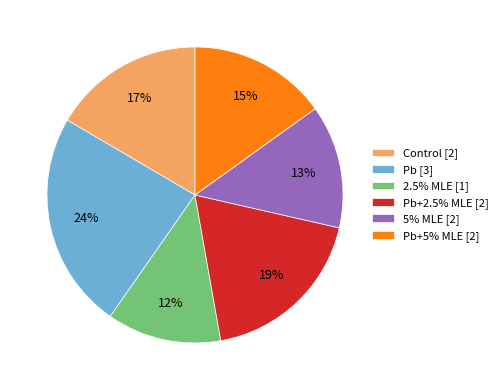

Which slice is the largest?

Pb [3]